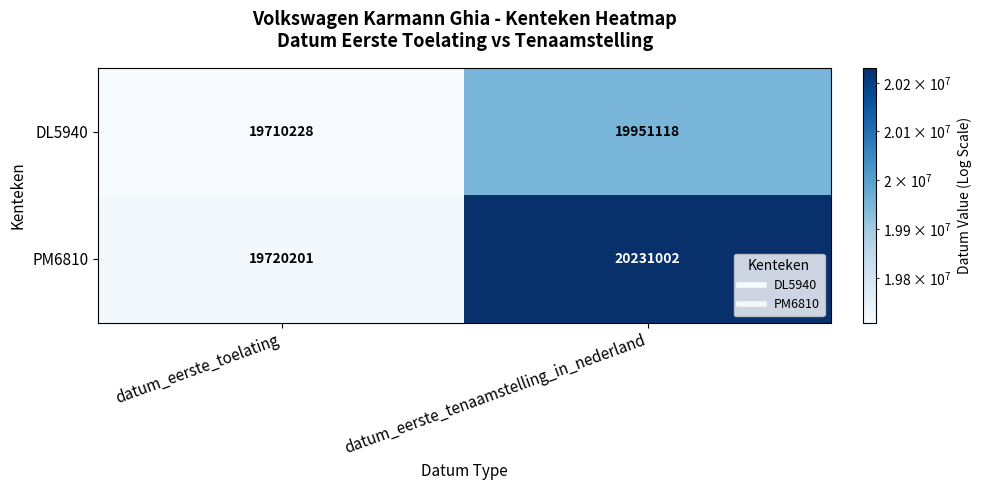

List the series in order of their peak value, highest first.

PM6810, DL5940